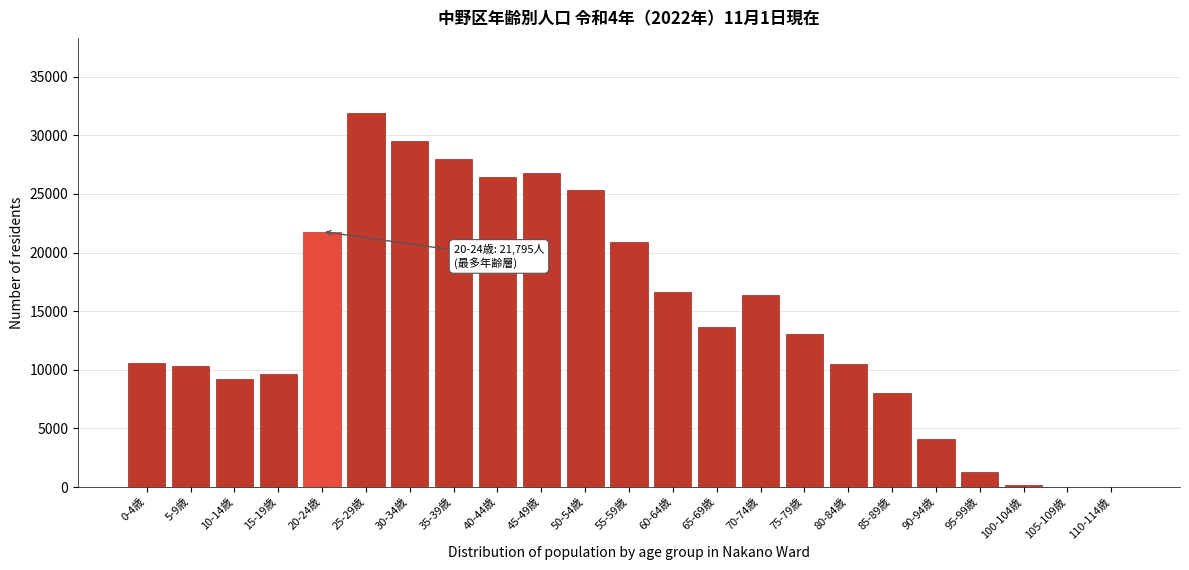

What is the change in value from 55-59歳 to 70-74歳?

-4518